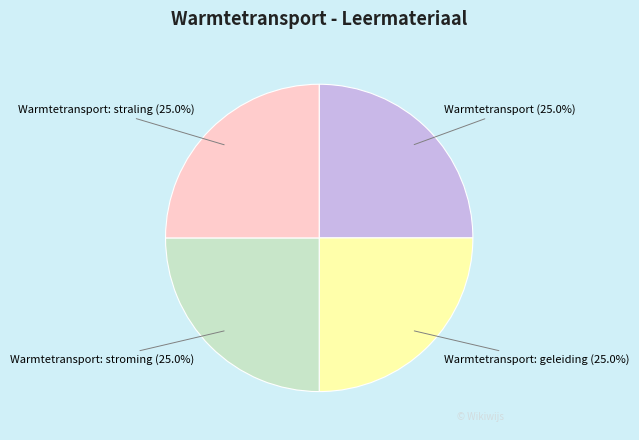

Is there a majority slice in this chart?

No